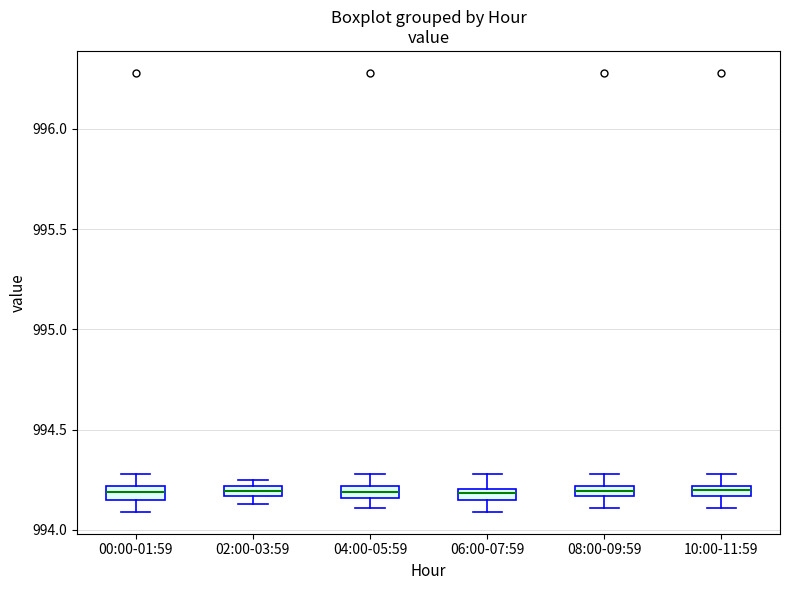

Where is the lower edge of the box for 02:00-03:59 on the y-axis? The values are not printed on the chart, so give them approximately, as read against the axis.

994.15